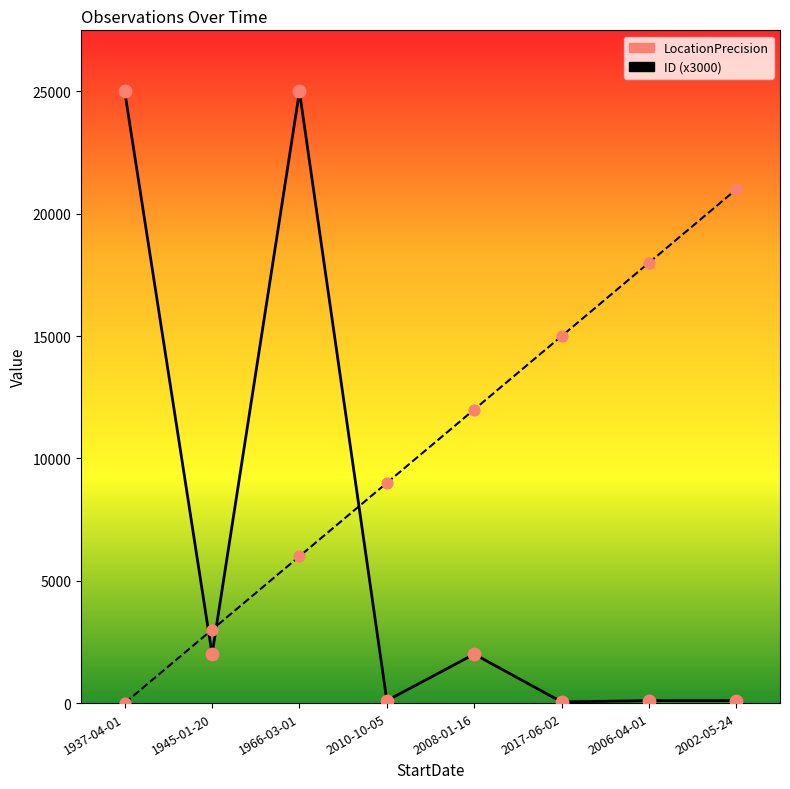

At how many categories does at least one series exceed 1801?

8